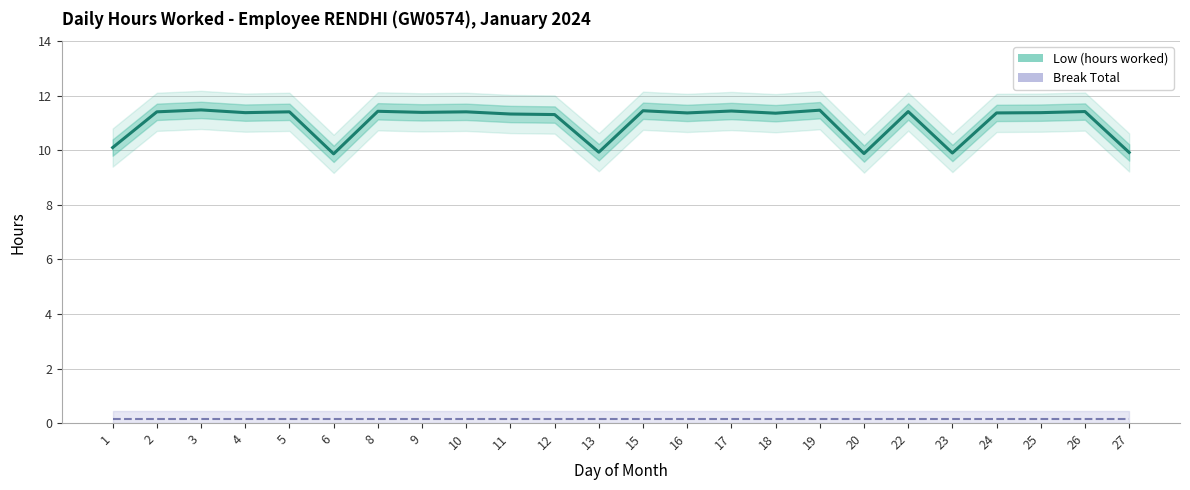

List the series in order of their peak value, highest first.

Low (hours worked), Break Total